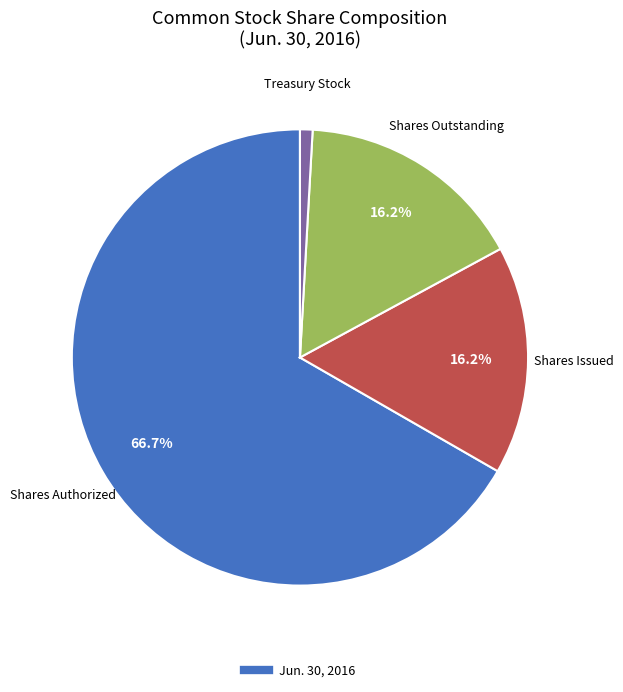

Is there any slice that represents more than half of the pie?

Yes